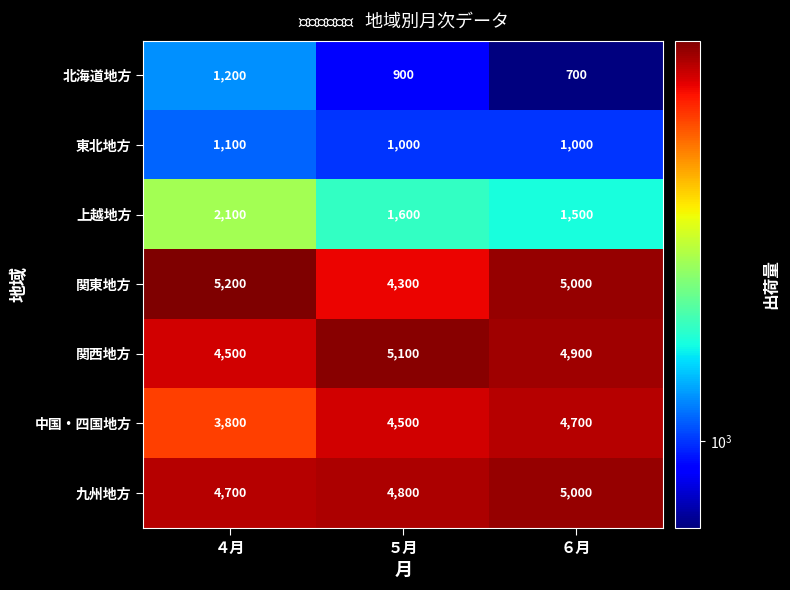

What is the spread (max minus min) of values at ５月?

4200